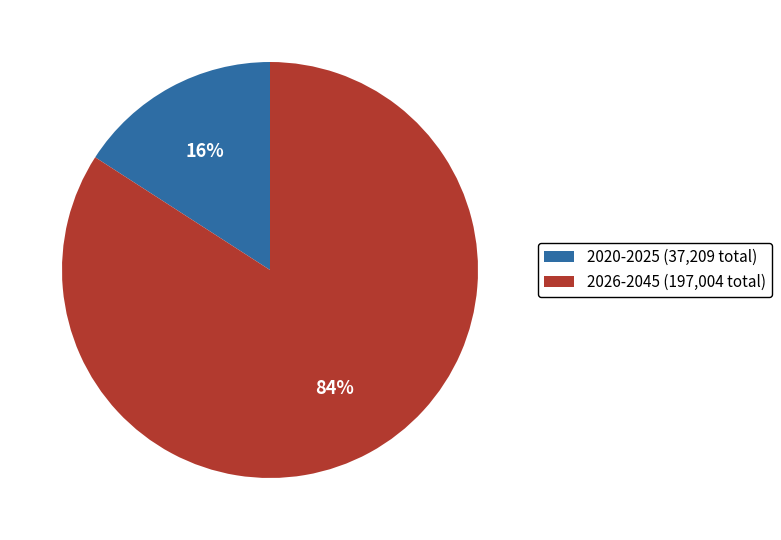

How many slices are in this pie chart?

2